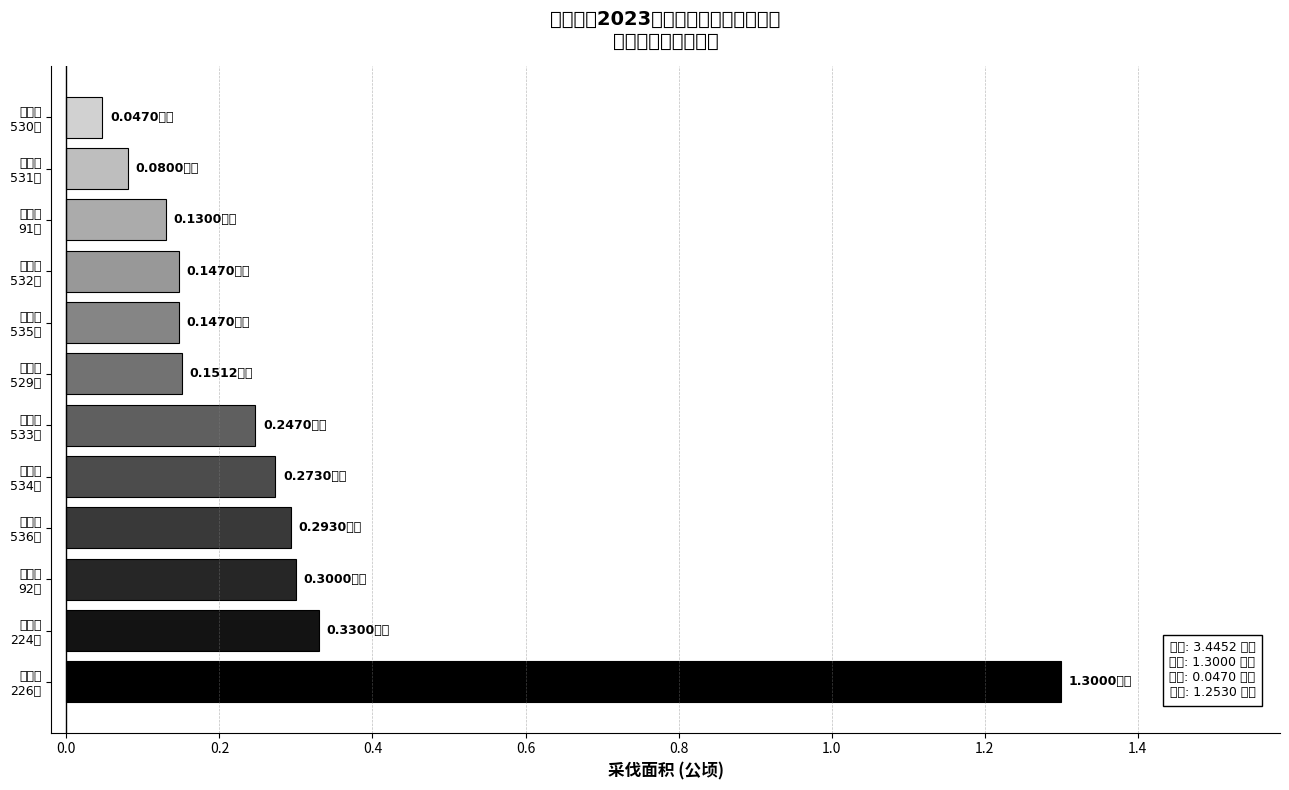

What is the average value?

0.3